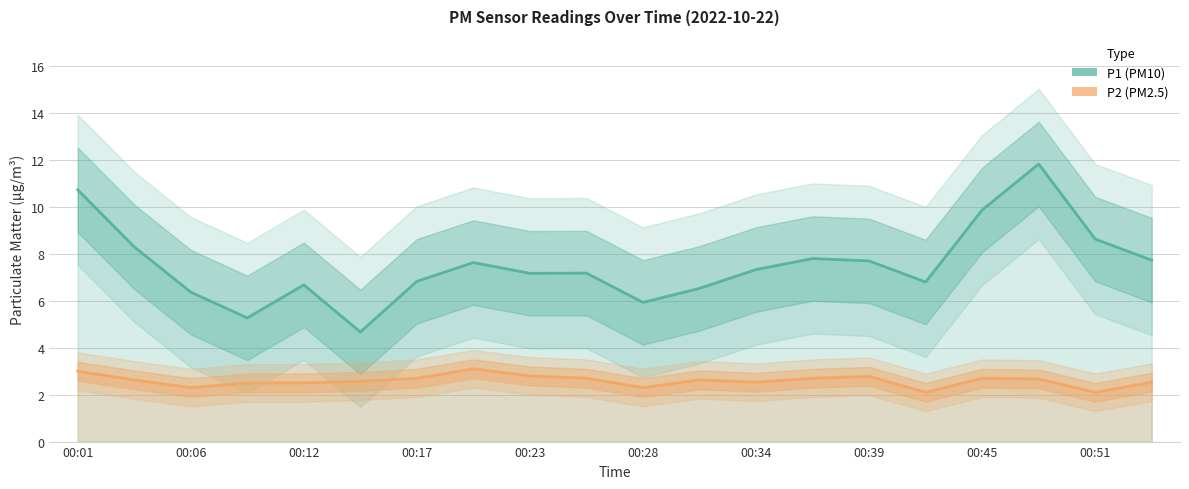

Reading right to left, what are all the values shown in this chart?

P1 (PM10): 7.7	8.6	11.8	9.9	6.8	7.7	7.8	7.3	6.5	5.9	7.2	7.2	7.6	6.8	4.7	6.7	5.3	6.4	8.3	10.7
P2 (PM2.5): 2.5	2.1	2.7	2.7	2.1	2.8	2.7	2.5	2.6	2.3	2.7	2.8	3.1	2.7	2.6	2.5	2.5	2.3	2.6	3.0